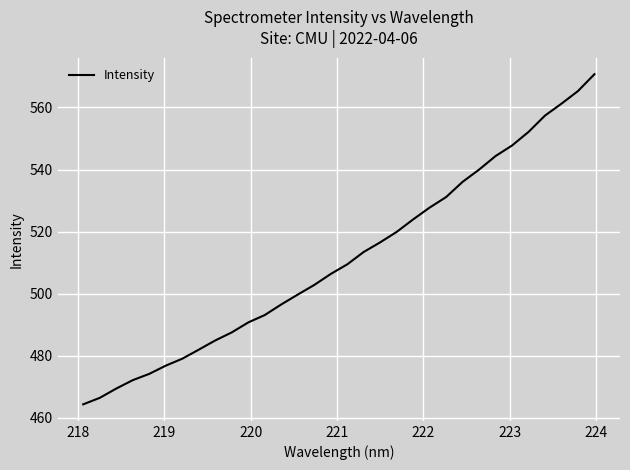

What is the difference between the maximum and minimum values?

106.3